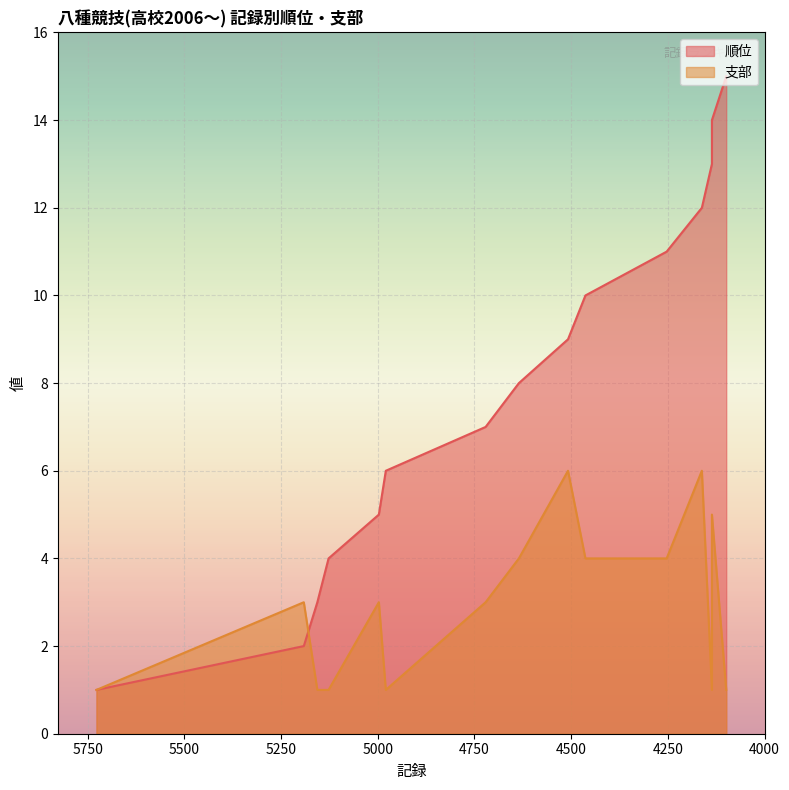

Is it true that 支部 equals 3 at 4721?

True